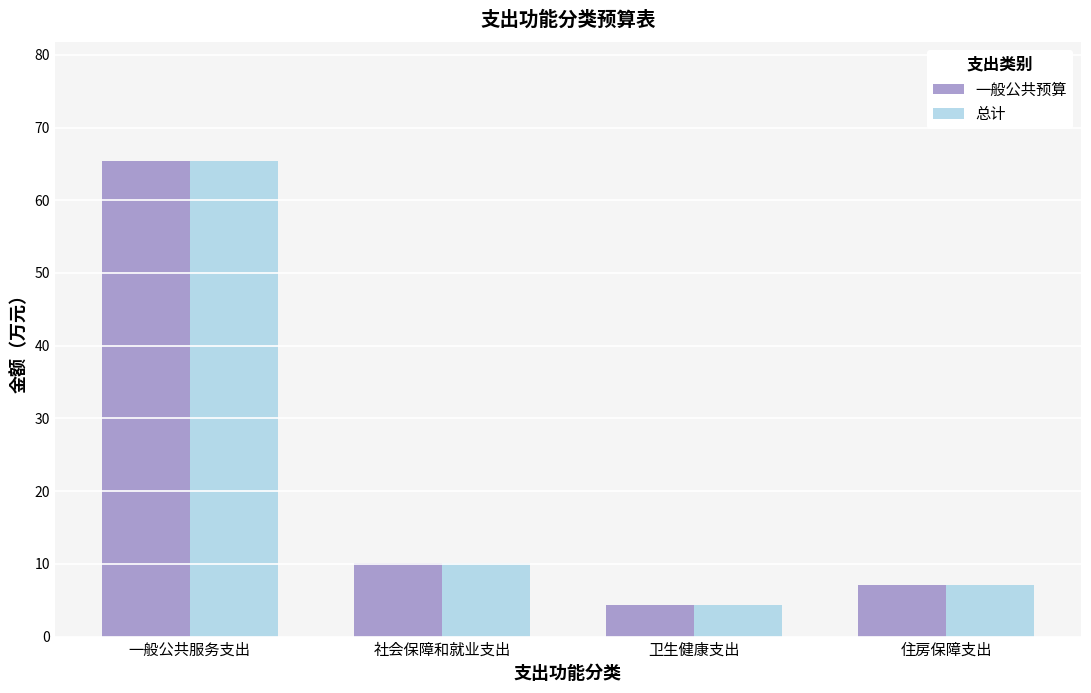

At which category does the chart reach its minimum across all series?

卫生健康支出